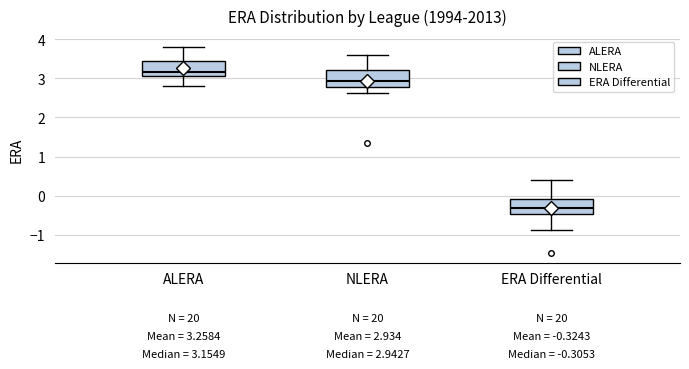

Which box's median line is the highest?

ALERA